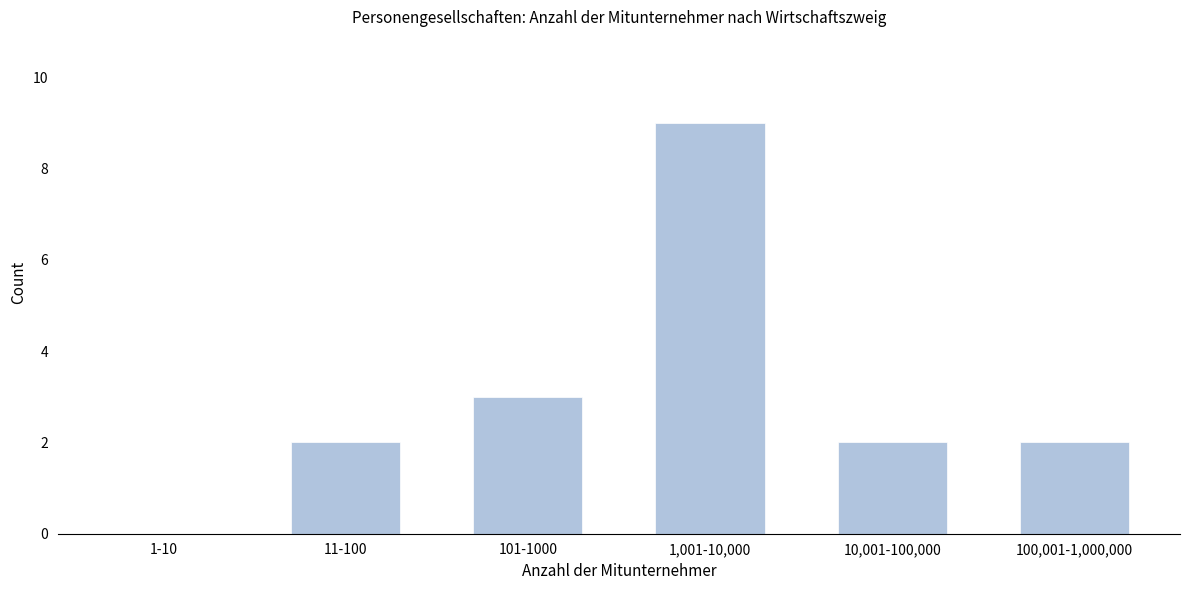

Reading left to right, what are all the values shown in this chart?

1-10=0	11-100=2	101-1000=3	1,001-10,000=9	10,001-100,000=2	100,001-1,000,000=2